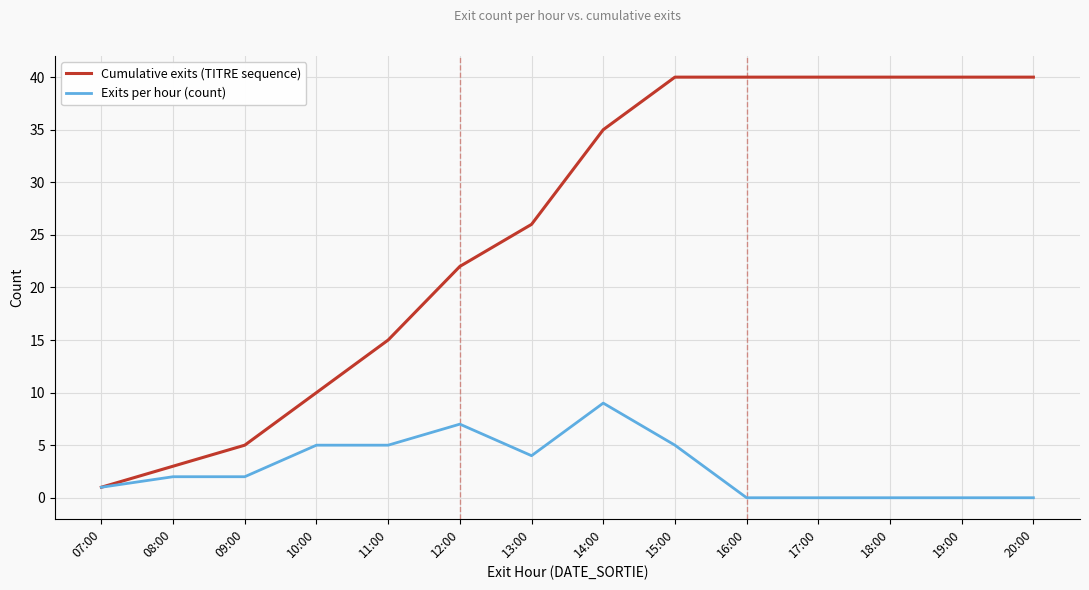

Rank the series at 14:00 from lowest to highest value.

Exits per hour (count), Cumulative exits (TITRE sequence)